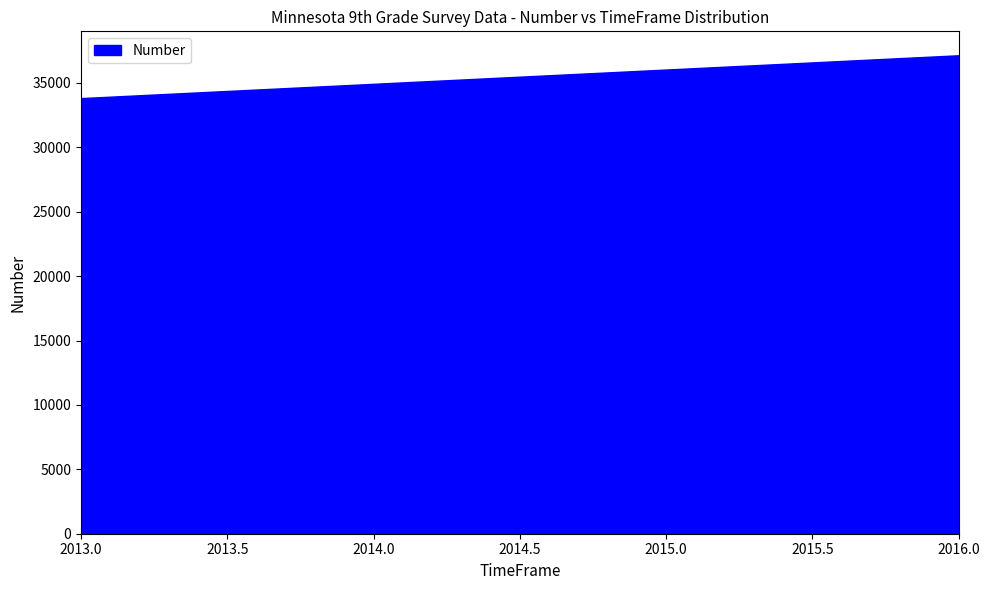

At which label is the value closest to 35484?

2013.0